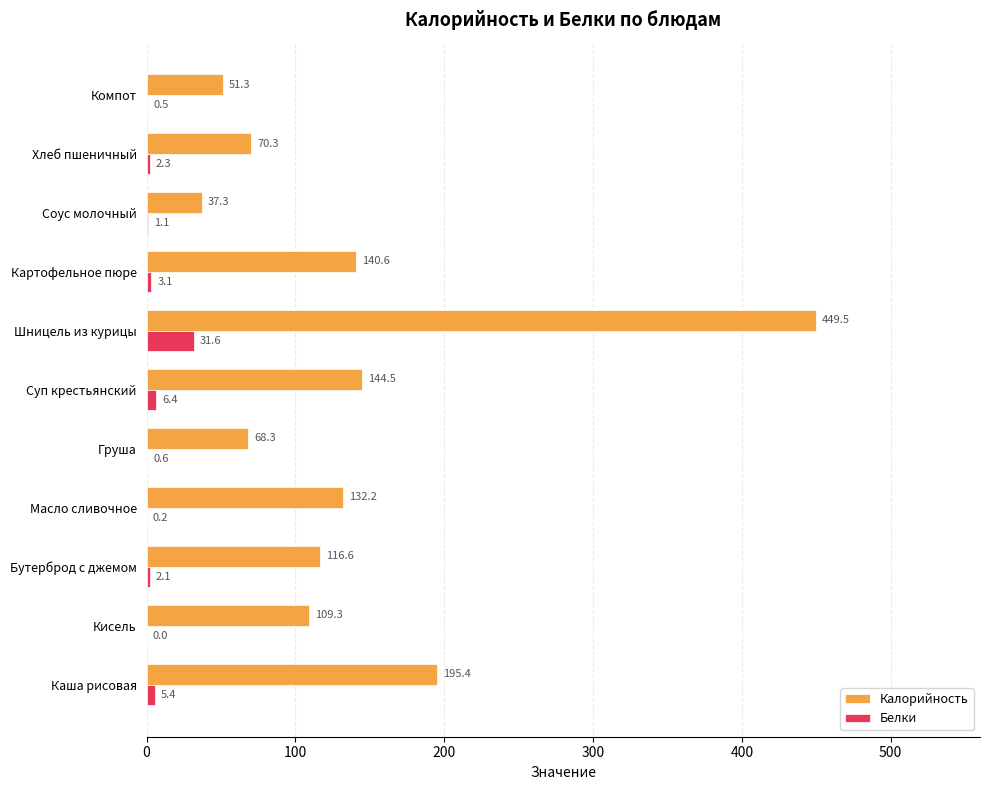

The value of Белки at Картофельное пюре is 3.1. True or false?

True